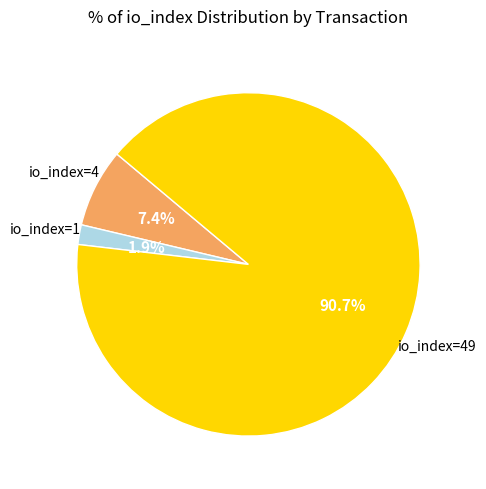

Rank the categories by value from lowest to highest.

io_index=1, io_index=4, io_index=49